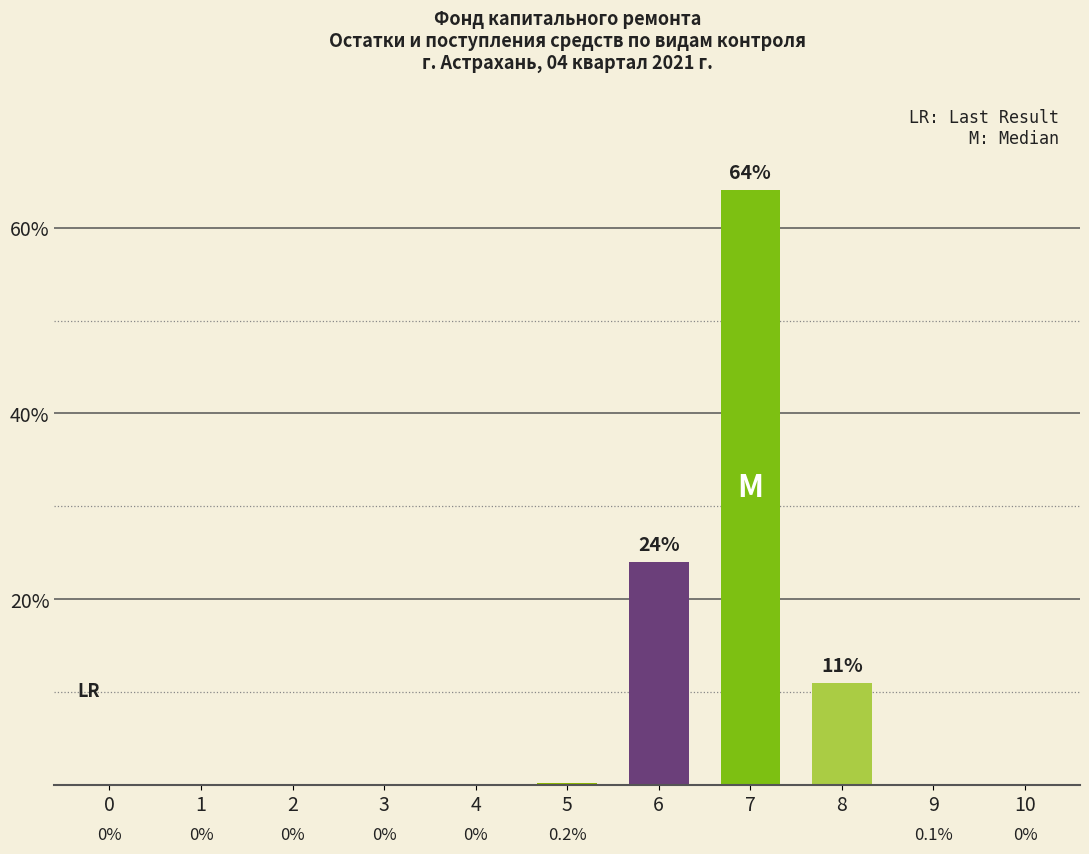

Reading right to left, what are all the values shown in this chart?

0.0	0.1	11.0	64.0	24.0	0.2	0.0	0.0	0.0	0.0	0.0